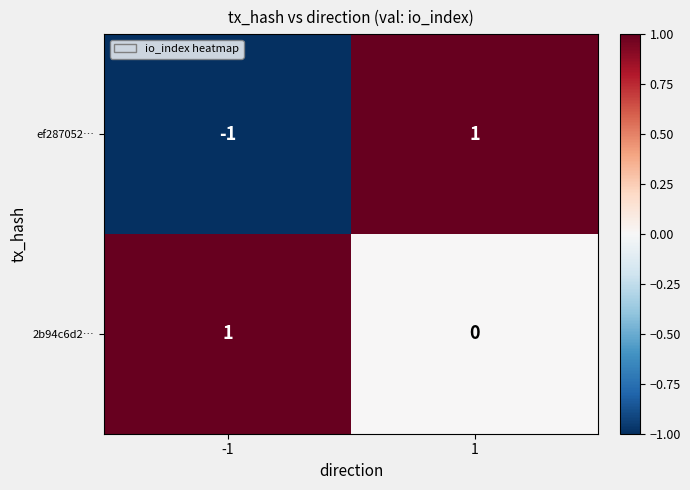

At how many categories does at least one series exceed 0?

2